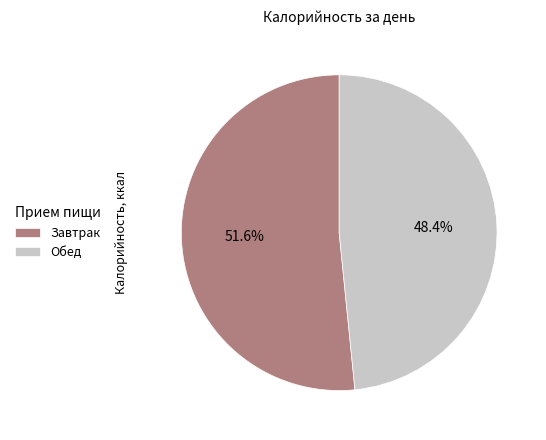

How many slices are in this pie chart?

2